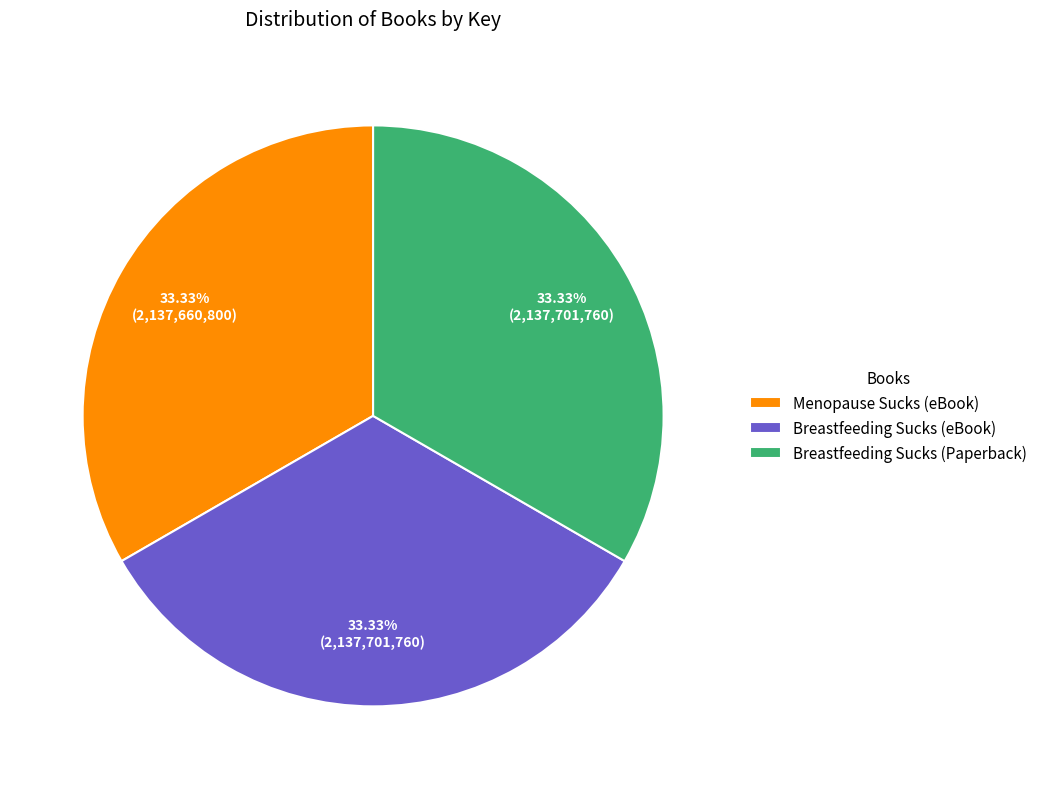

Does Breastfeeding Sucks (eBook) account for over 50% of the chart?

No